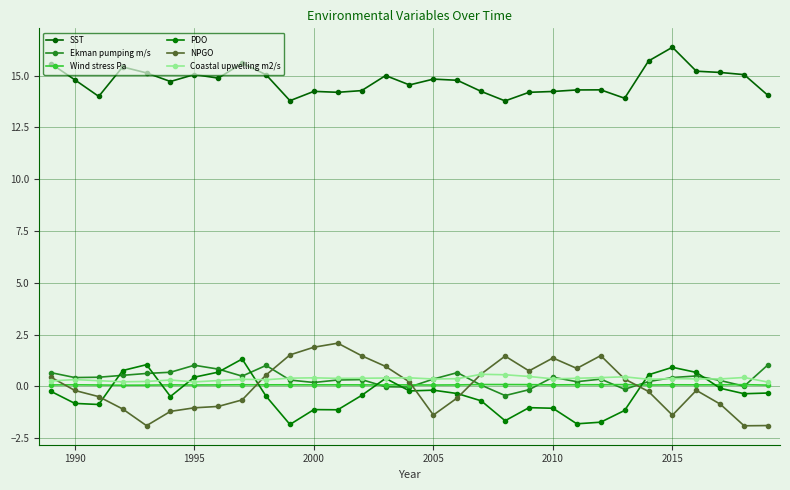

How many lines are shown in the chart?

6